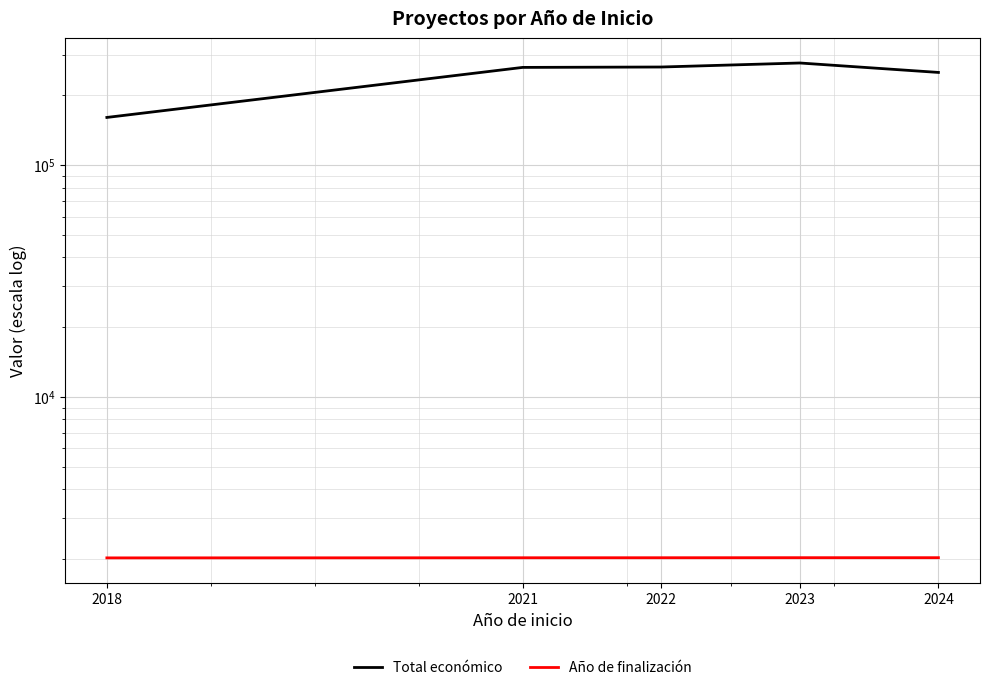

Which series has the largest range (max minus min)?

Total económico